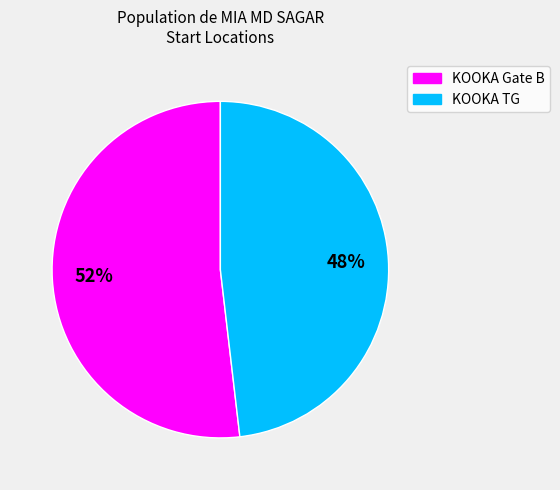

Which category has the biggest portion of the pie?

KOOKA Gate B